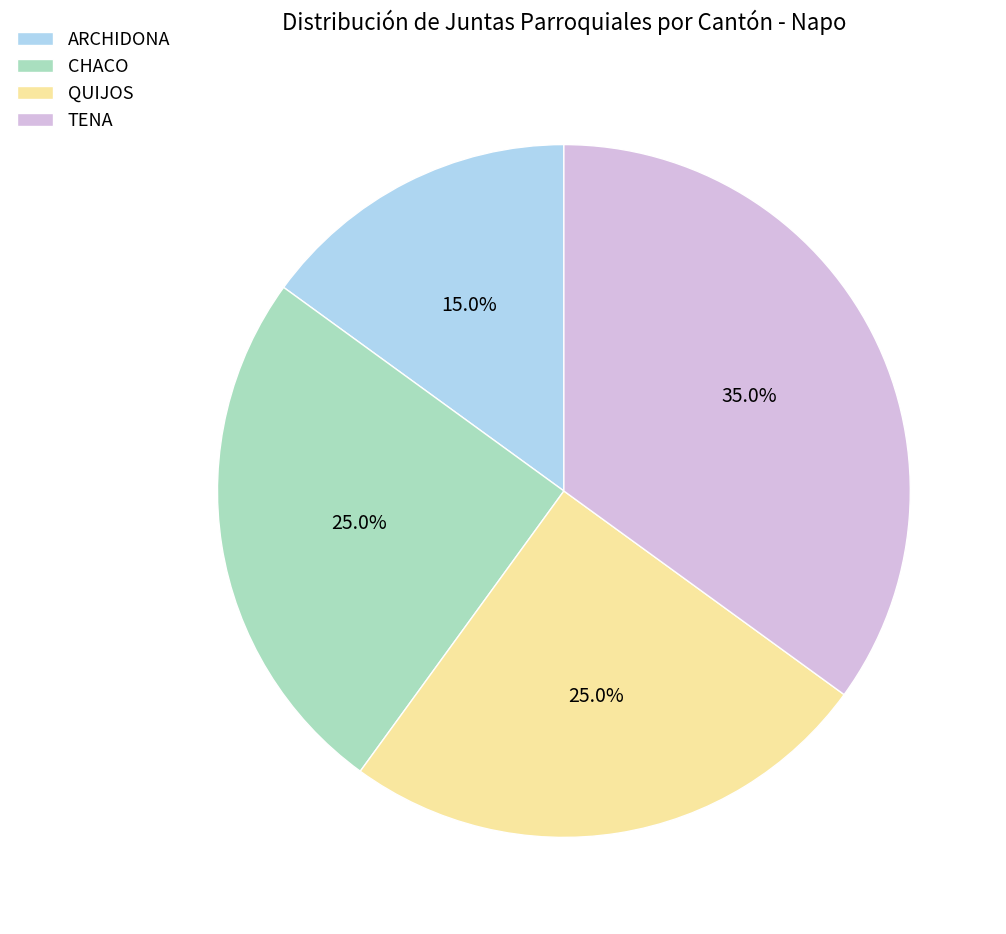

Do ARCHIDONA and QUIJOS together represent more than half of the pie?

No